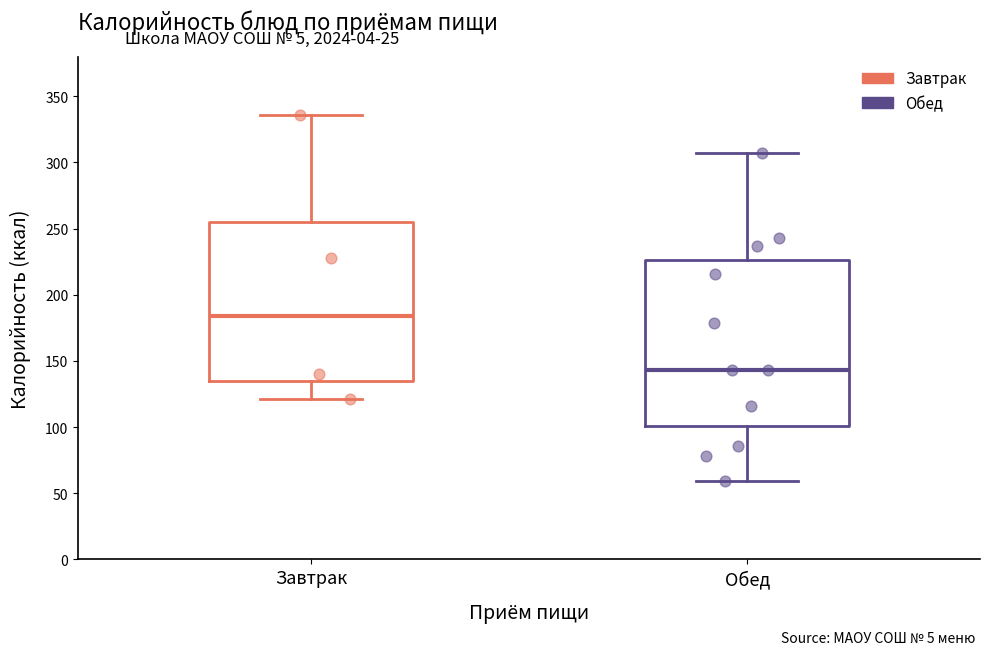

Reading left to right, transcribe this box plot: for each box, give where its median line is, the range the box spans, and where its two whiskers end, as read against the y-axis. The values are not printed on the chart, so give them approximately, as read against the axis.

Завтрак: median 185, box 135 to 255, whiskers 120 to 335
Обед: median 145, box 100 to 225, whiskers 60 to 305